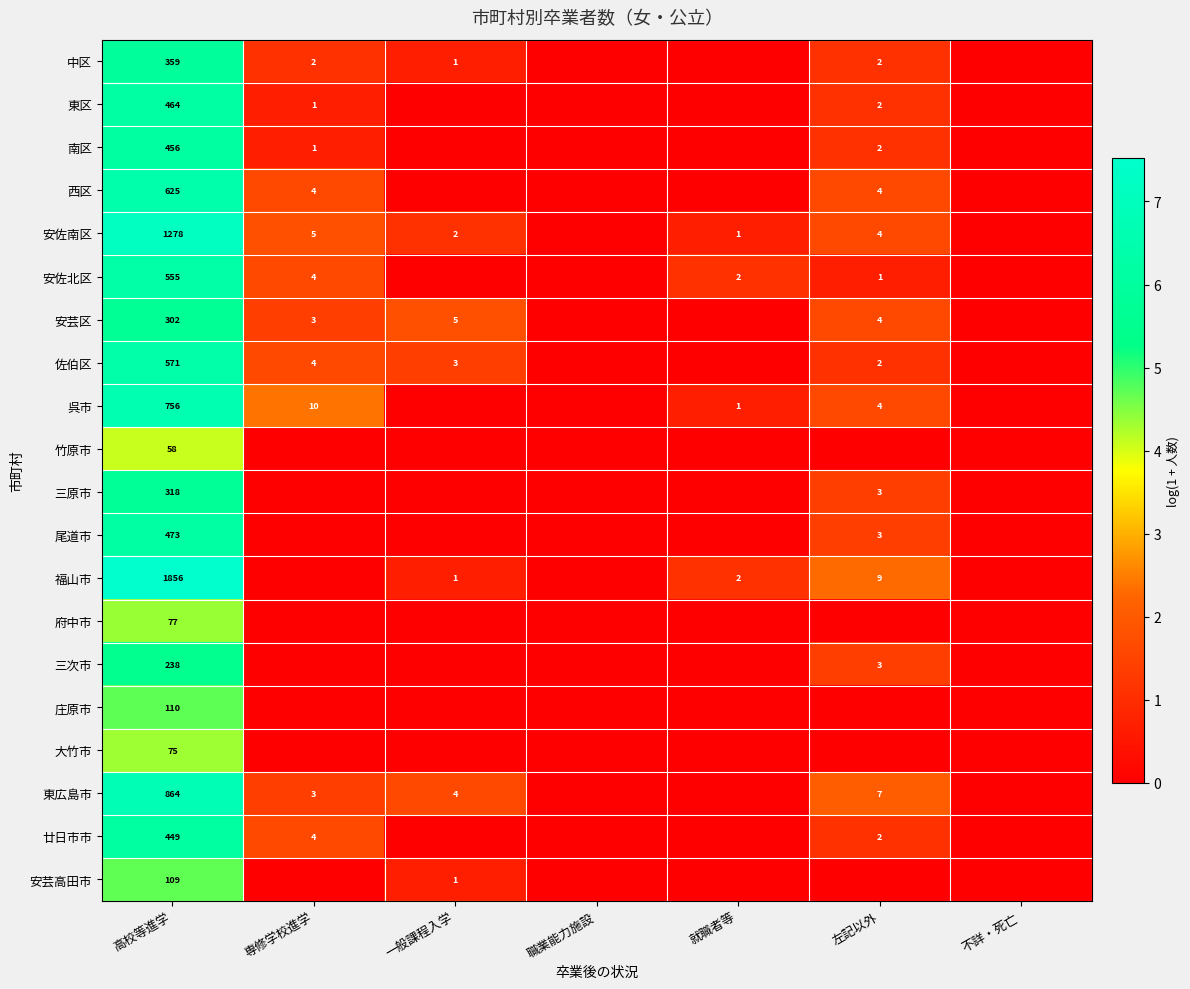

Which label corresponds to the smallest value in the chart?

職業能力施設